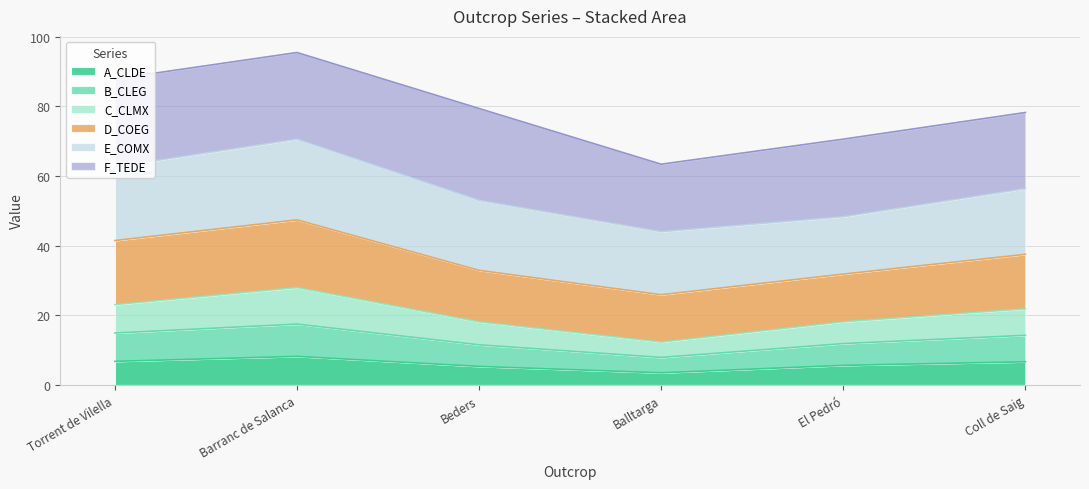

What is the minimum value for A_CLDE?

3.5